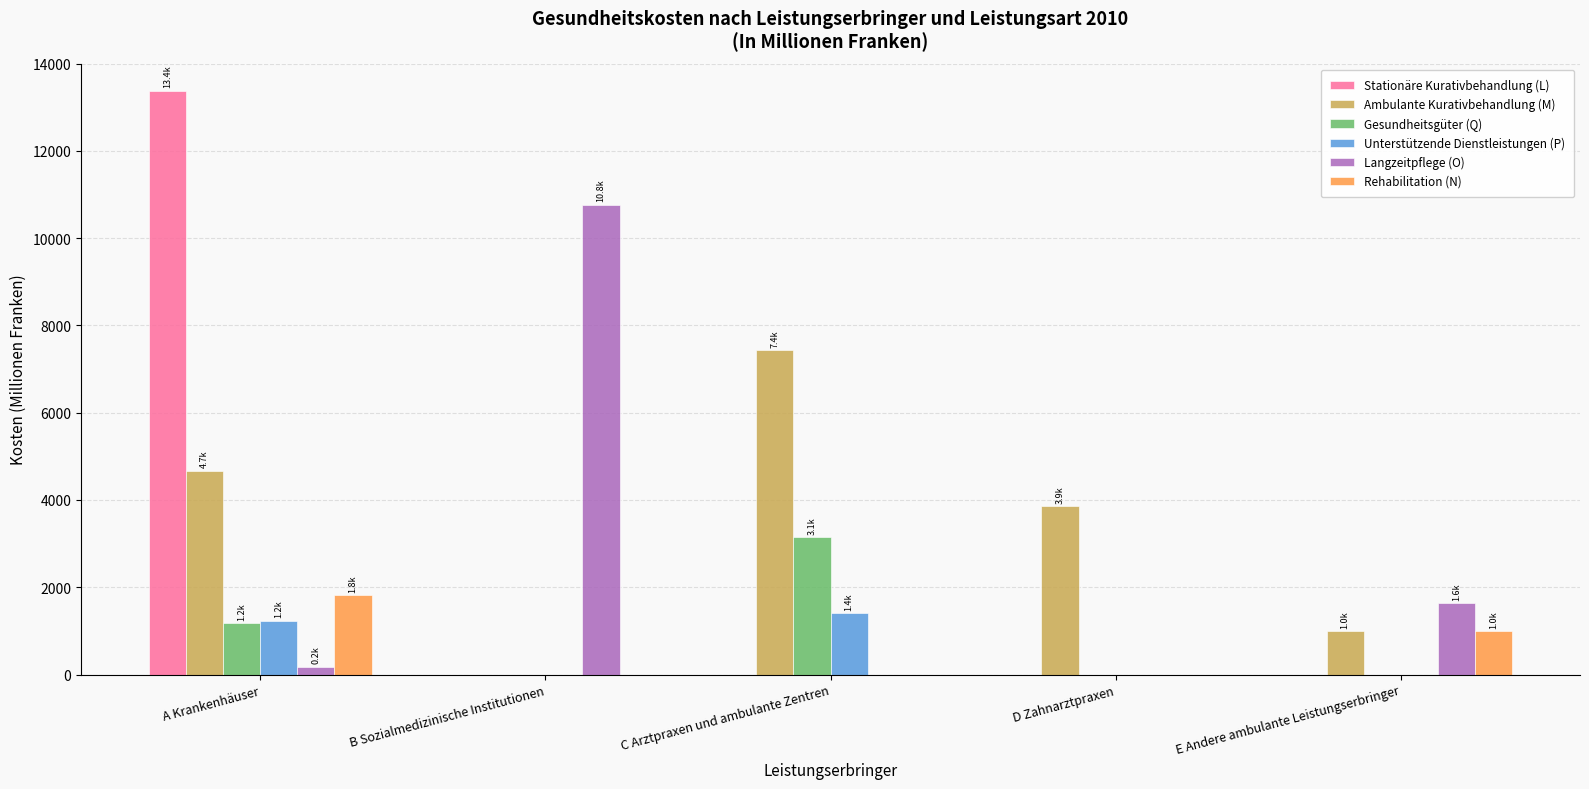

What is the approximate value of Ambulante Kurativbehandlung (M) at E Andere ambulante Leistungserbringer?

994.2